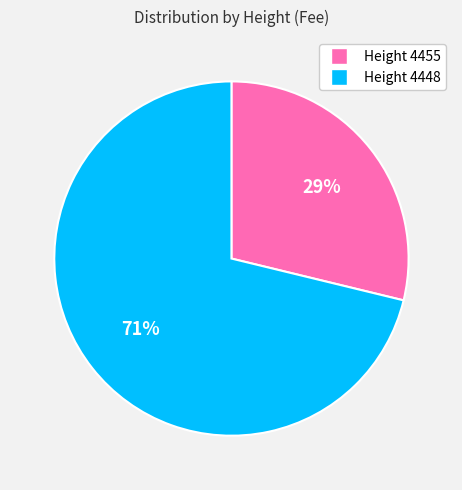

How many segments does this pie chart have?

2